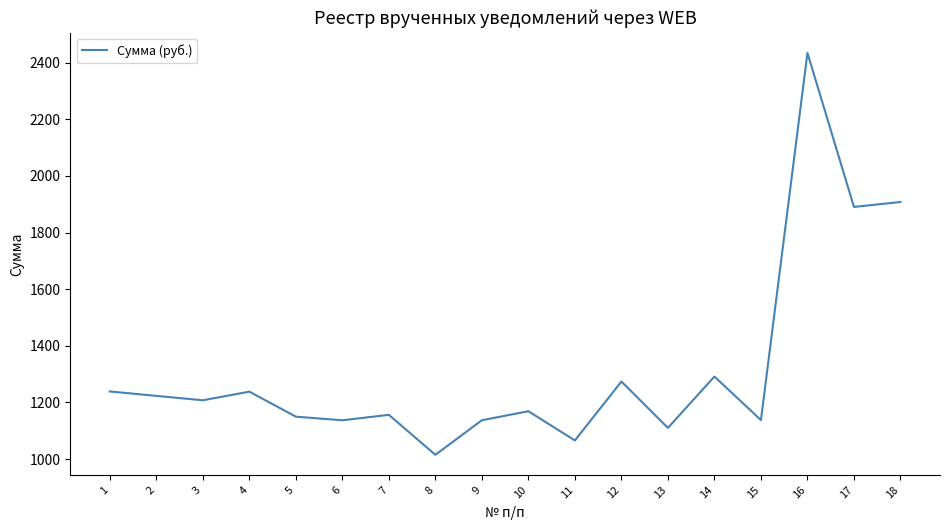

What is the difference between the maximum and minimum values?

1419.2